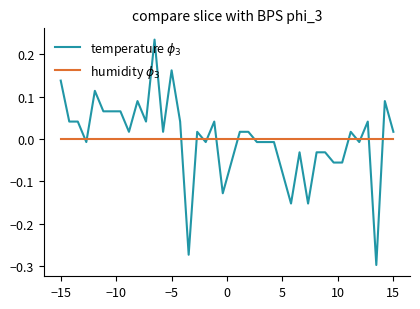

Does the chart have visible grid lines?

No